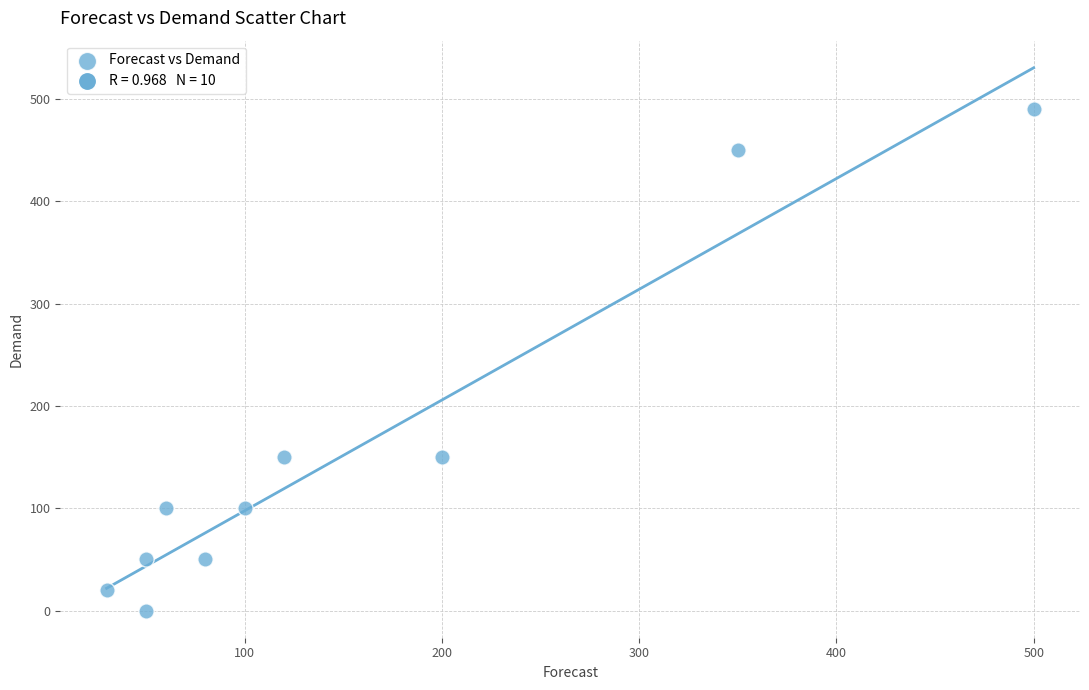

What is the range of Y values (max minus min)?

490